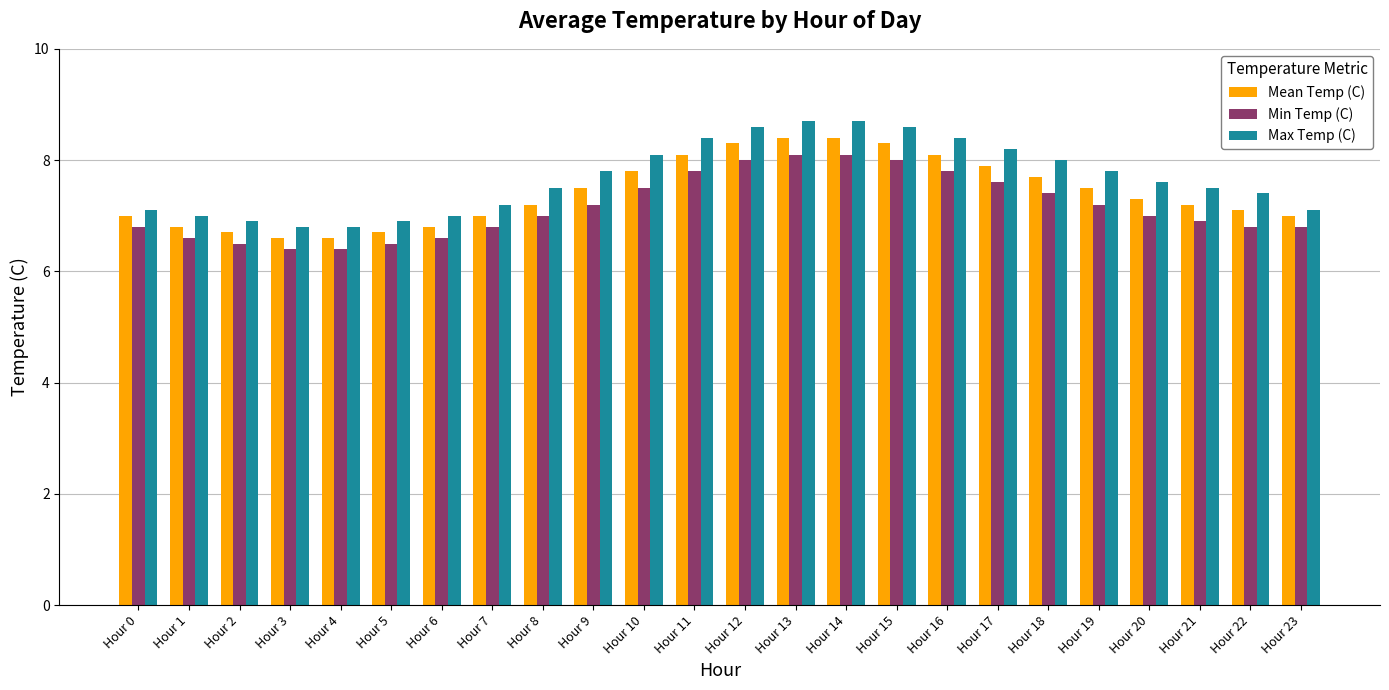

What is the difference between the maximum and minimum values in the Min Temp (C) series?

1.7